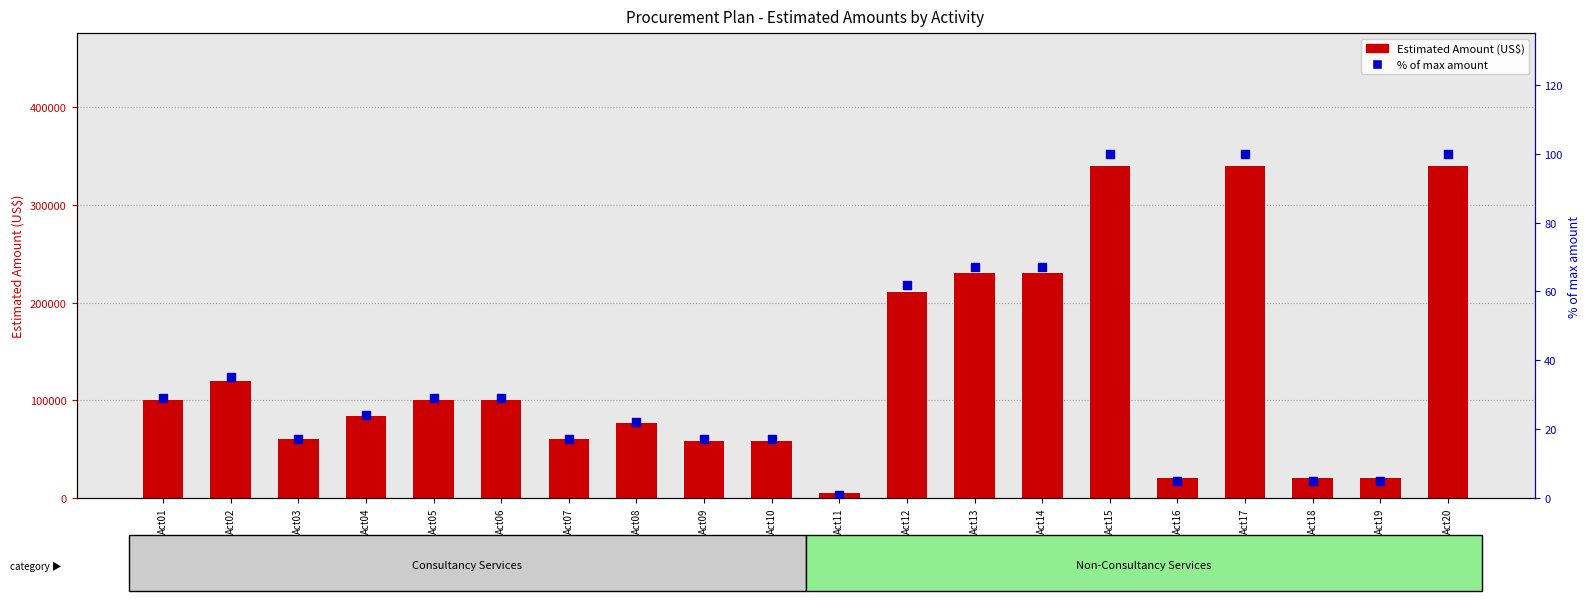

Which series has the largest total across all categories?

Estimated Amount (US$)